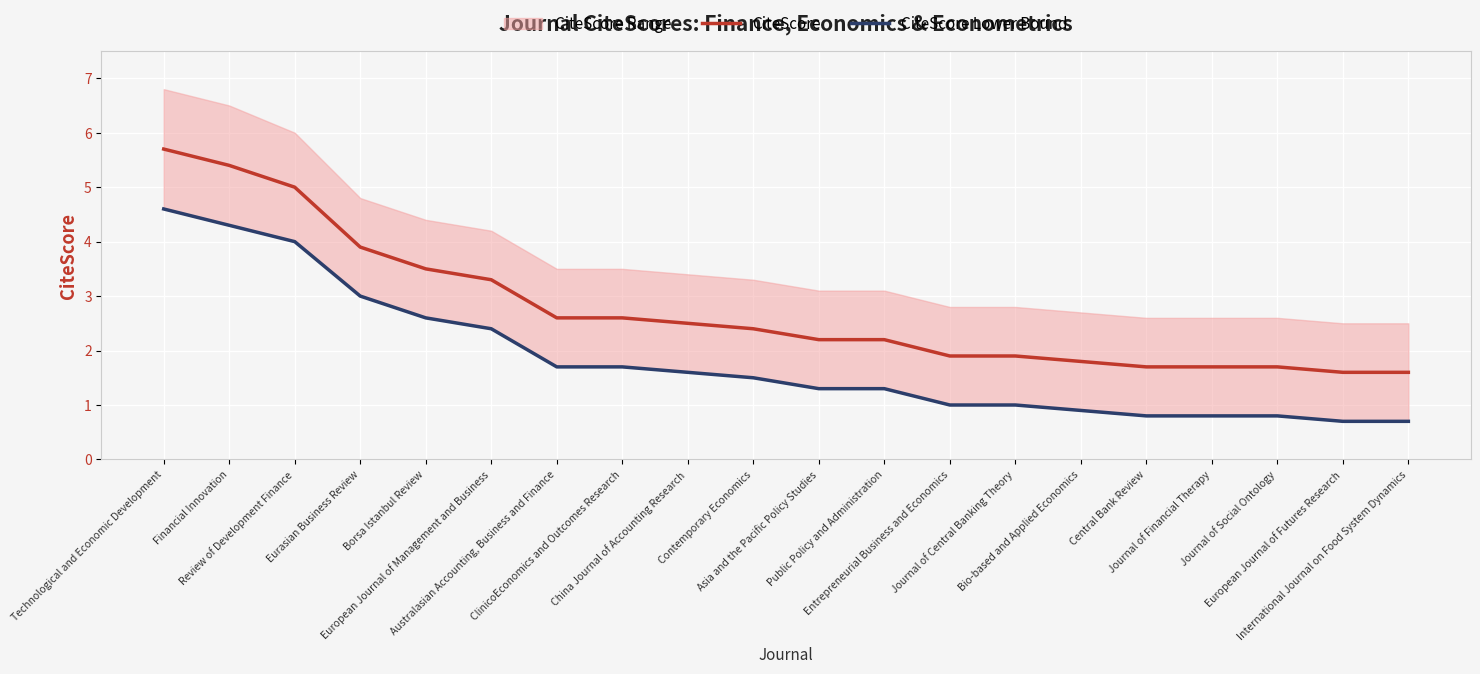

Rank the series by their maximum value, from highest to lowest.

CiteScore, CiteScore Lower Bound